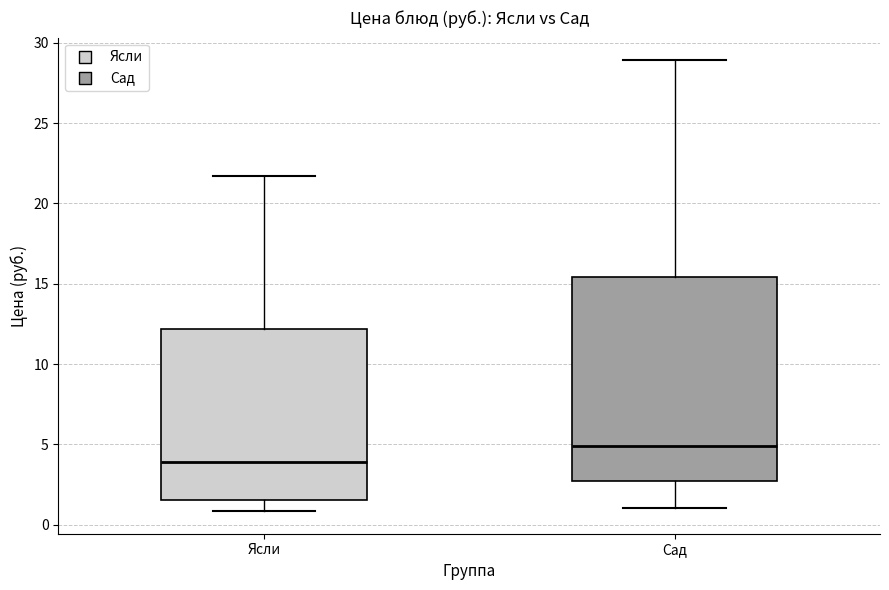

Which box's median line is the lowest?

Ясли